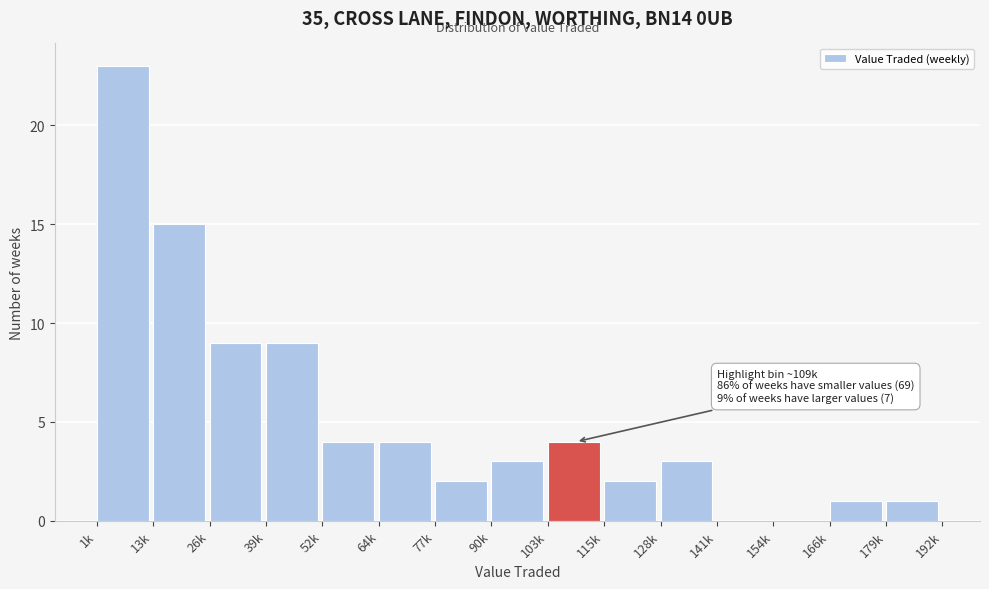

Reading right to left, extract all data points from this chart.

179k=1	166k=1	154k=0	141k=0	128k=3	115k=2	103k=4	90k=3	77k=2	64k=4	52k=4	39k=9	26k=9	13k=15	1k=23